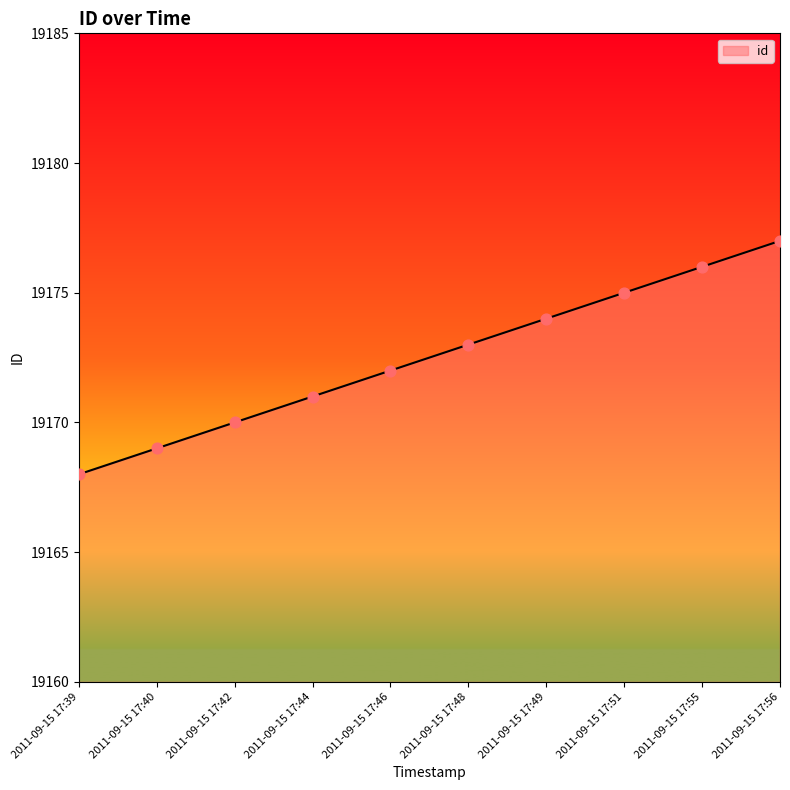

Approximately how many times larger is the value at 2011-09-15 17:49 compared to 2011-09-15 17:48?

1.0